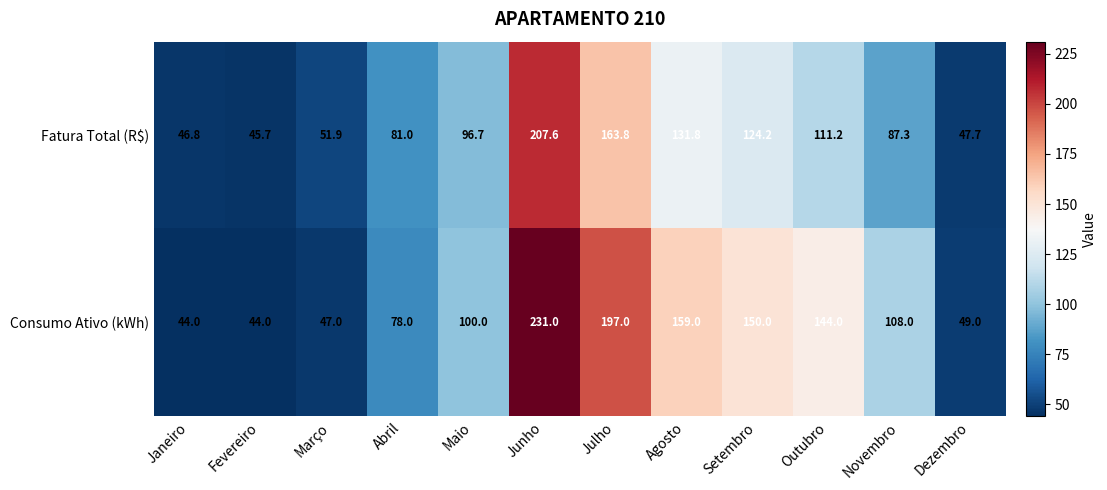

Which series has the widest spread of values?

Consumo Ativo (kWh)